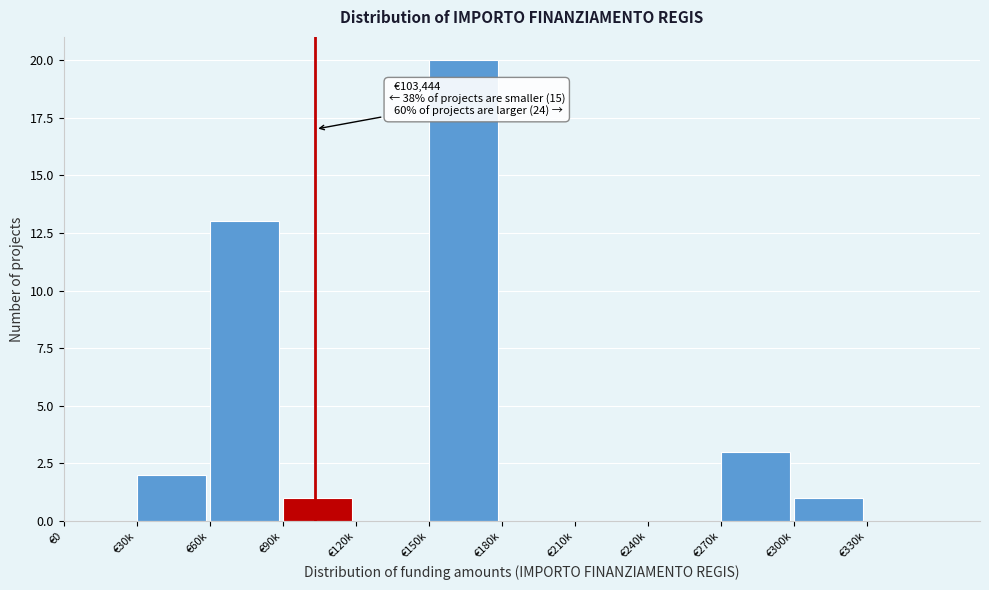

Reading right to left, extract all data points from this chart.

€330k=0	€300k=1	€270k=3	€240k=0	€210k=0	€180k=0	€150k=20	€120k=0	€90k=1	€60k=13	€30k=2	€0=0